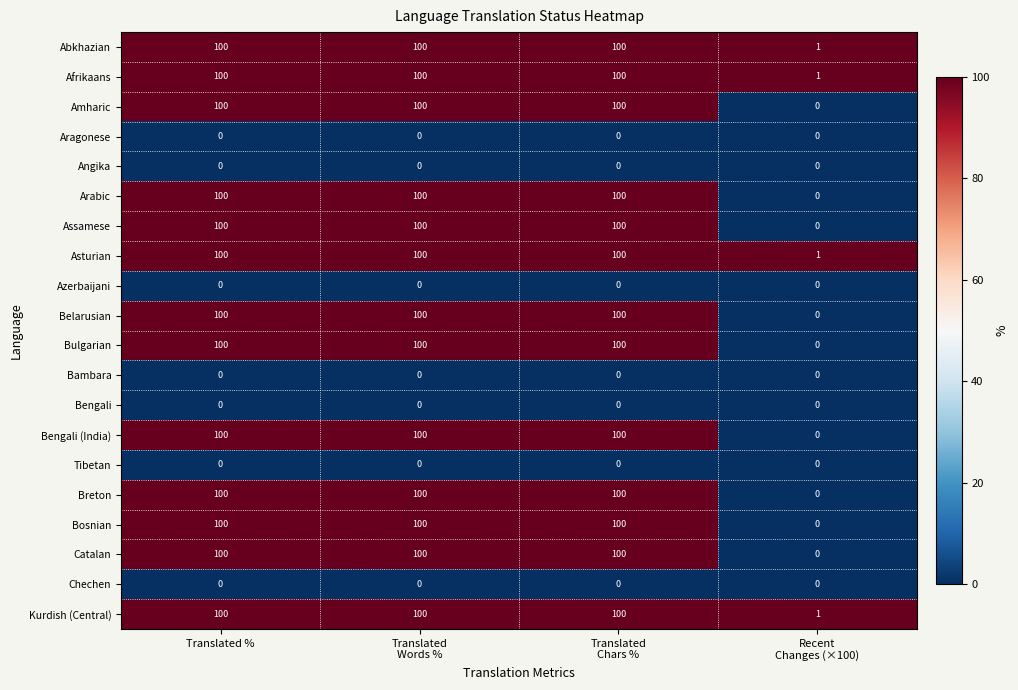

At how many categories does at least one series exceed 86?

3